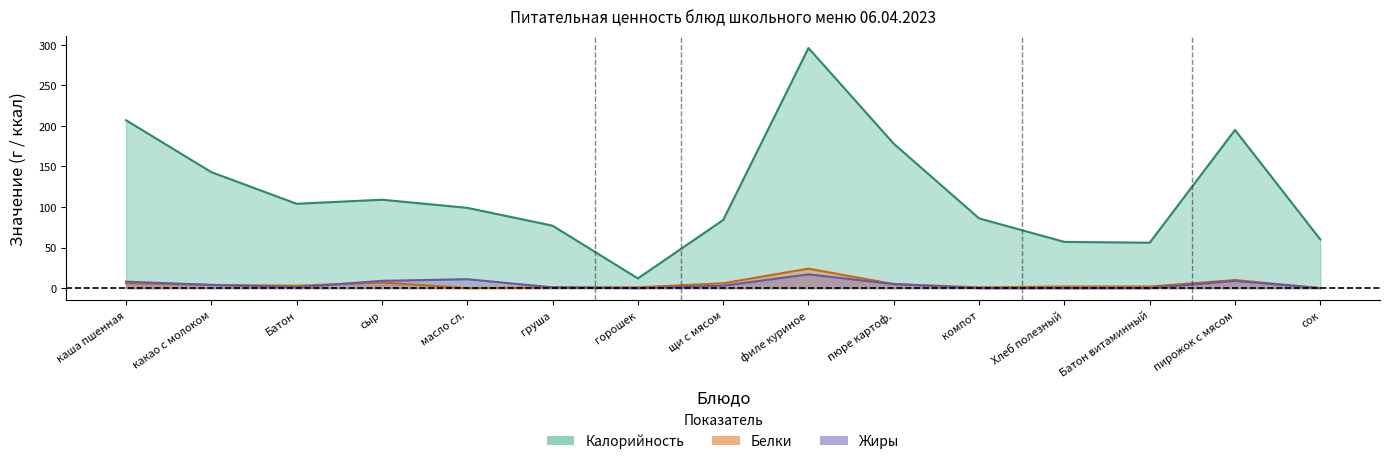

What position from the right is каша пшенная?

15